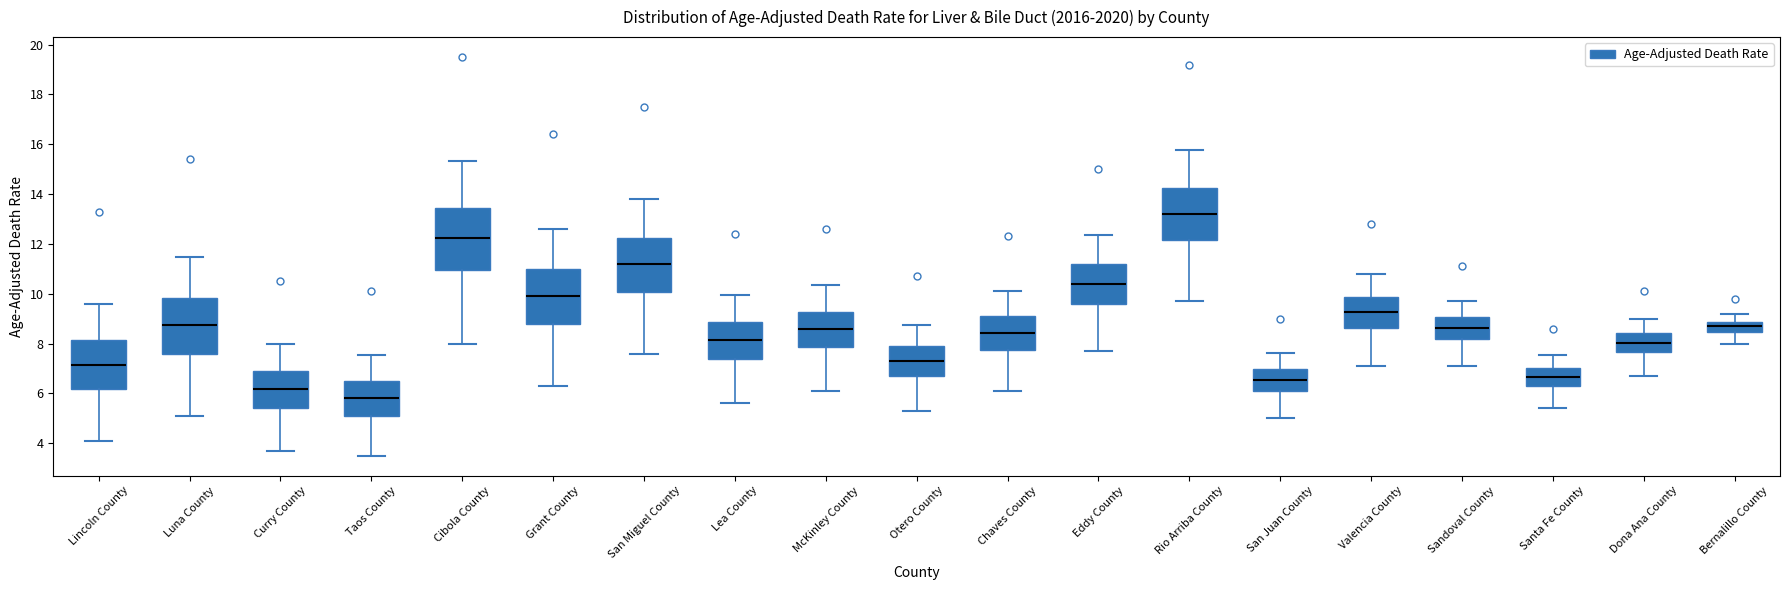

Reading left to right, transcribe this box plot: for each box, give where its median line is, the range the box spans, and where its two whiskers end, as read against the y-axis. The values are not printed on the chart, so give them approximately, as read against the axis.

Lincoln County: median 7.2, box 6.2 to 8.2, whiskers 4.2 to 9.6
Luna County: median 8.8, box 7.6 to 9.8, whiskers 5.2 to 11.4
Curry County: median 6.2, box 5.4 to 7.0, whiskers 3.8 to 8.0
Taos County: median 5.8, box 5.0 to 6.4, whiskers 3.6 to 7.6
Cibola County: median 12.2, box 11.0 to 13.4, whiskers 8.0 to 15.4
Grant County: median 10.0, box 8.8 to 11.0, whiskers 6.4 to 12.6
San Miguel County: median 11.2, box 10.0 to 12.2, whiskers 7.6 to 13.8
Lea County: median 8.2, box 7.4 to 8.8, whiskers 5.6 to 10.0
McKinley County: median 8.6, box 7.8 to 9.2, whiskers 6.2 to 10.4
Otero County: median 7.4, box 6.6 to 7.8, whiskers 5.4 to 8.8
Chaves County: median 8.4, box 7.8 to 9.2, whiskers 6.2 to 10.2
Eddy County: median 10.4, box 9.6 to 11.2, whiskers 7.8 to 12.4
Rio Arriba County: median 13.2, box 12.2 to 14.2, whiskers 9.8 to 15.8
San Juan County: median 6.6, box 6.0 to 7.0, whiskers 5.0 to 7.6
Valencia County: median 9.2, box 8.6 to 9.8, whiskers 7.2 to 10.8
Sandoval County: median 8.6, box 8.2 to 9.0, whiskers 7.2 to 9.8
Santa Fe County: median 6.6, box 6.2 to 7.0, whiskers 5.4 to 7.6
Dona Ana County: median 8.0, box 7.6 to 8.4, whiskers 6.8 to 9.0
Bernalillo County: median 8.6, box 8.4 to 8.8, whiskers 8.0 to 9.2